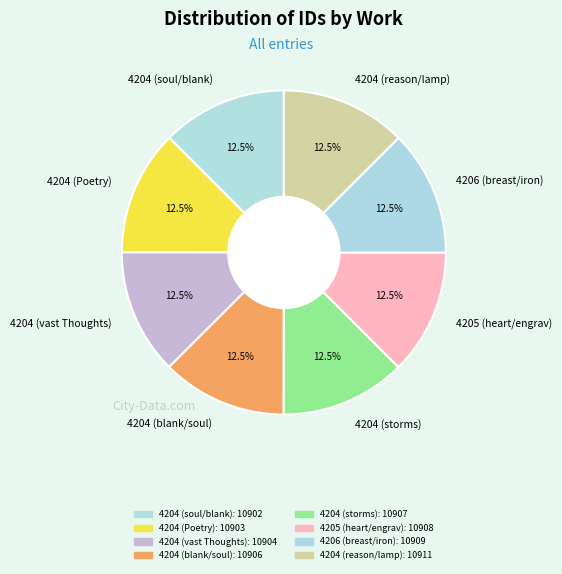

Combined, what portion of the pie is 4204 (vast Thoughts) and 4206 (breast/iron)?

25.0%